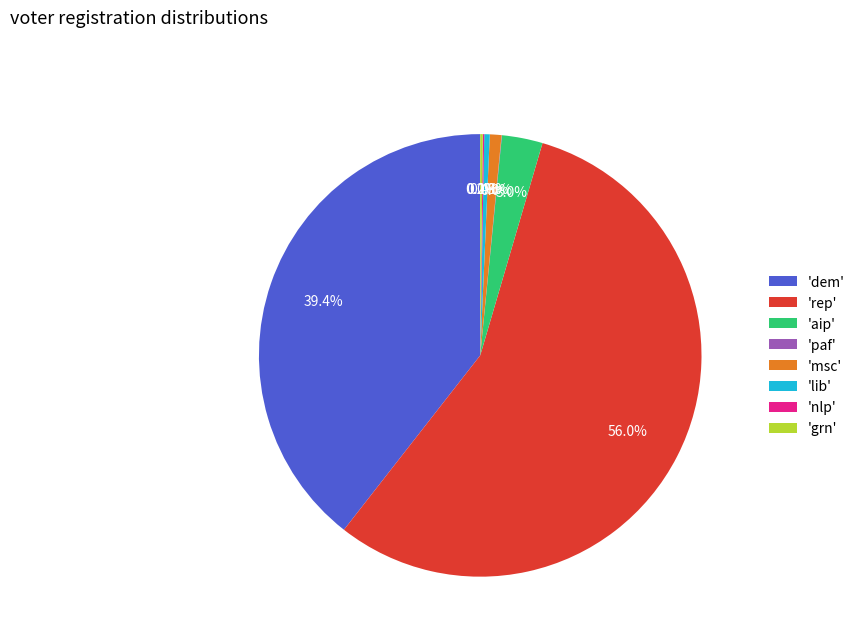

Which has a higher value, 'rep' or 'msc'?

'rep'